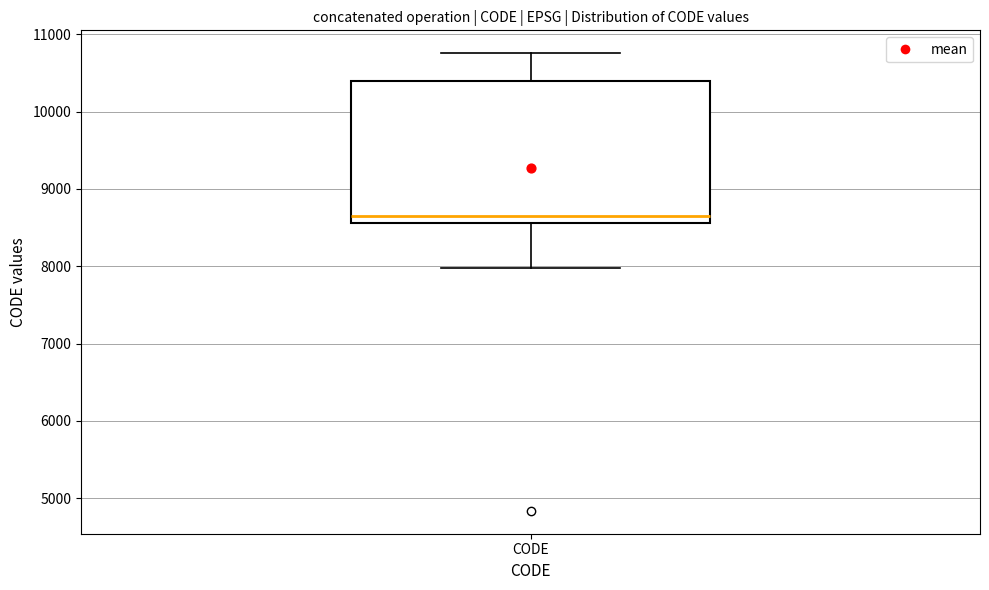

Where is the lower edge of the box for CODE on the y-axis? The values are not printed on the chart, so give them approximately, as read against the axis.

8600